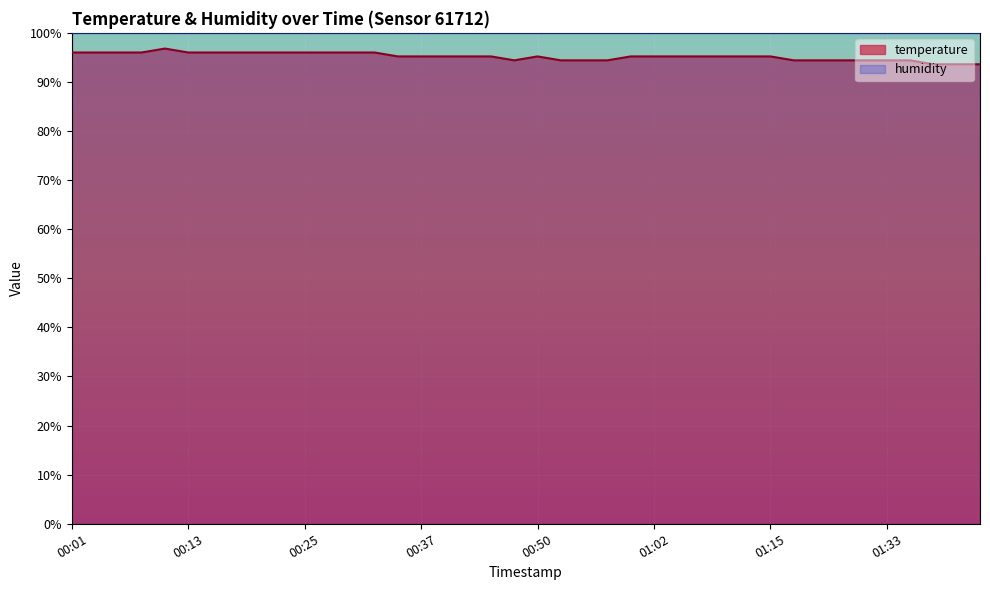

What is the change in value from 00:54 to 01:09?

+0.8